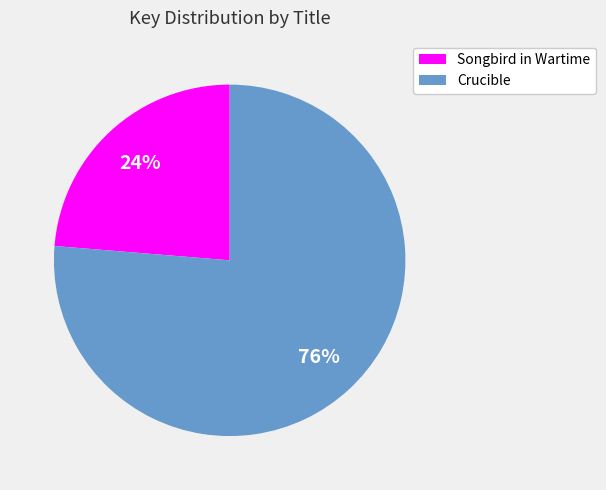

True or false: Songbird in Wartime accounts for 13% of the total.

False